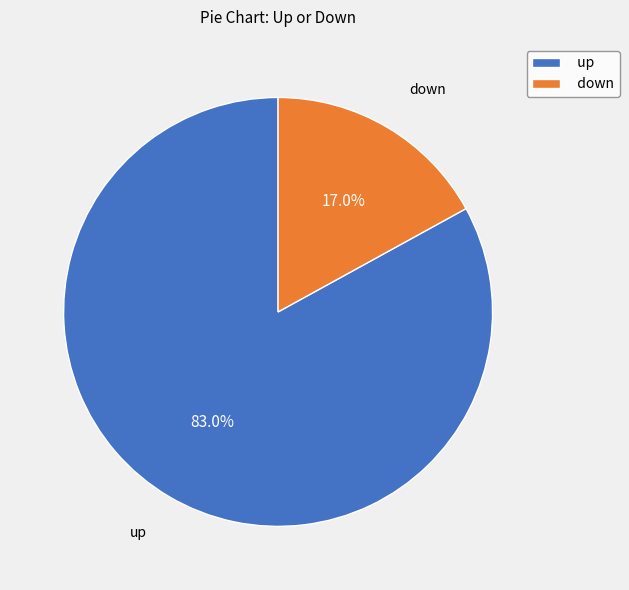

To the nearest percent, what is the average slice percentage?

50%